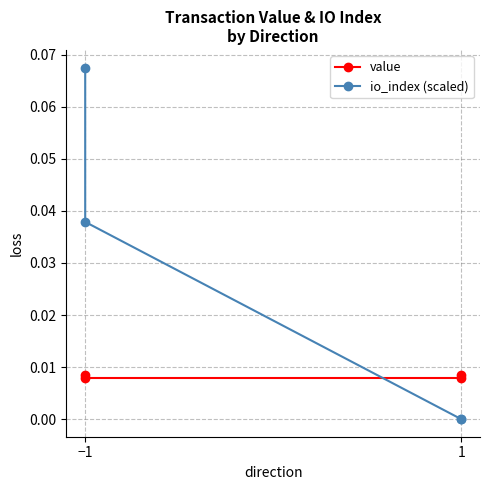

How many lines are shown in the chart?

2